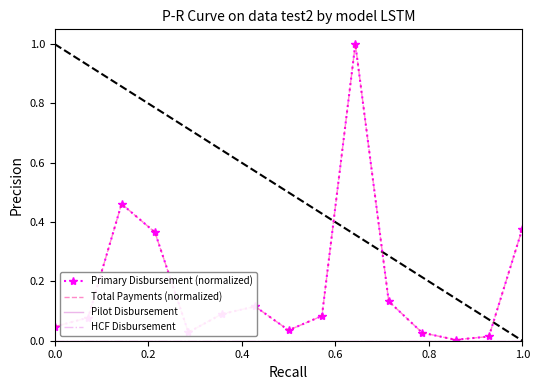

How many interior local valleys does the Total Payments (normalized) series have?

3